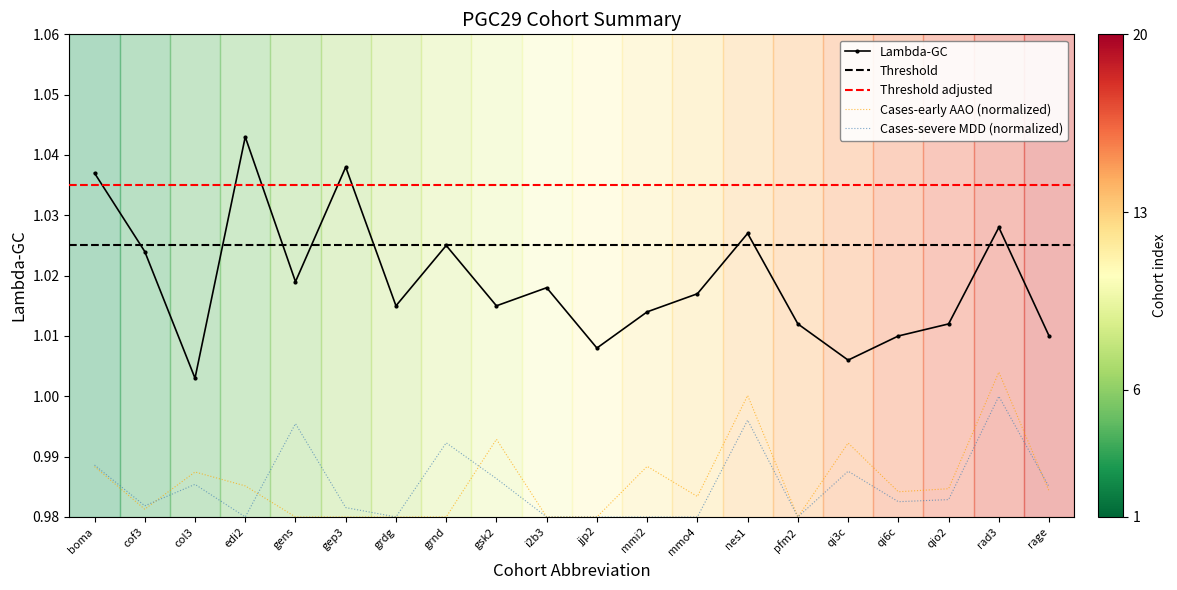

How many interior local valleys does the Cases-early AAO series have?

4